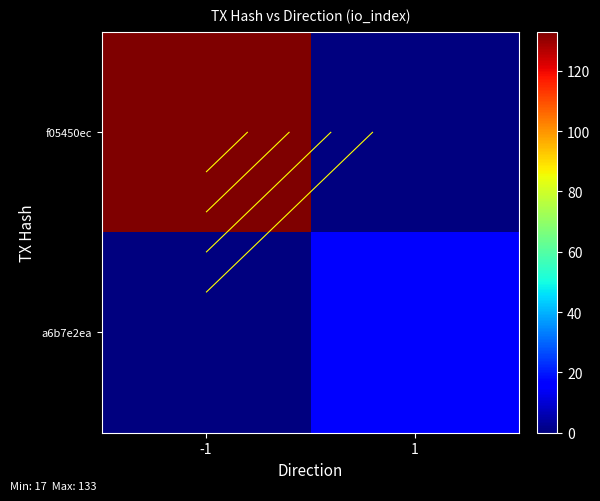

What is the sum of all a6b7e2ea values?

17